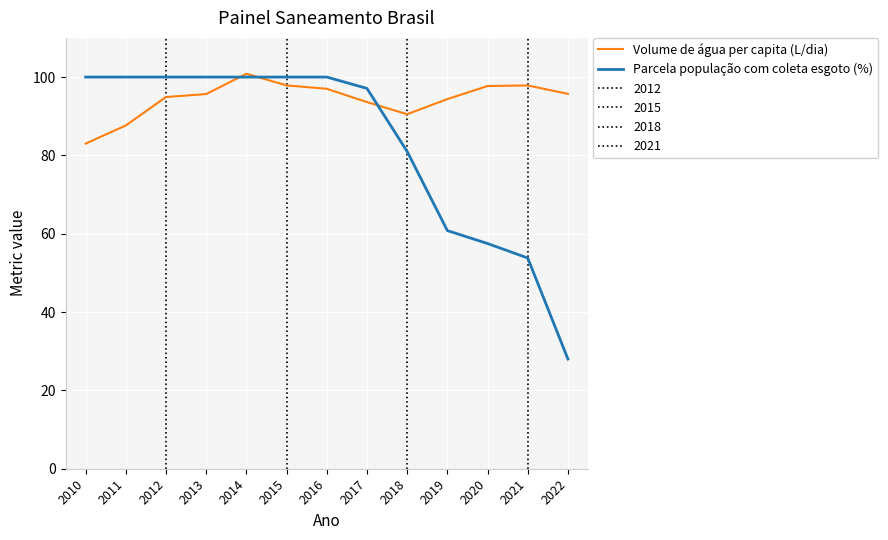

At which label does Parcela população com coleta esgoto (%) reach its peak?

2010